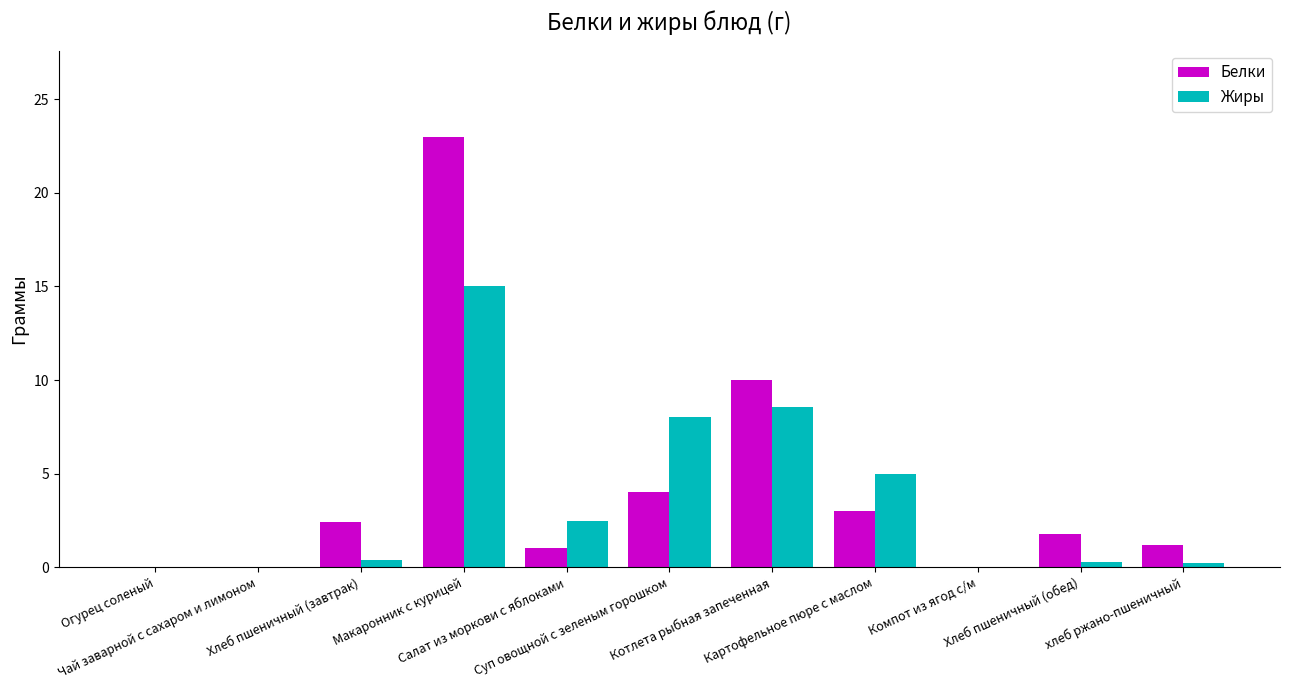

What is the maximum value shown in the chart?

23.0